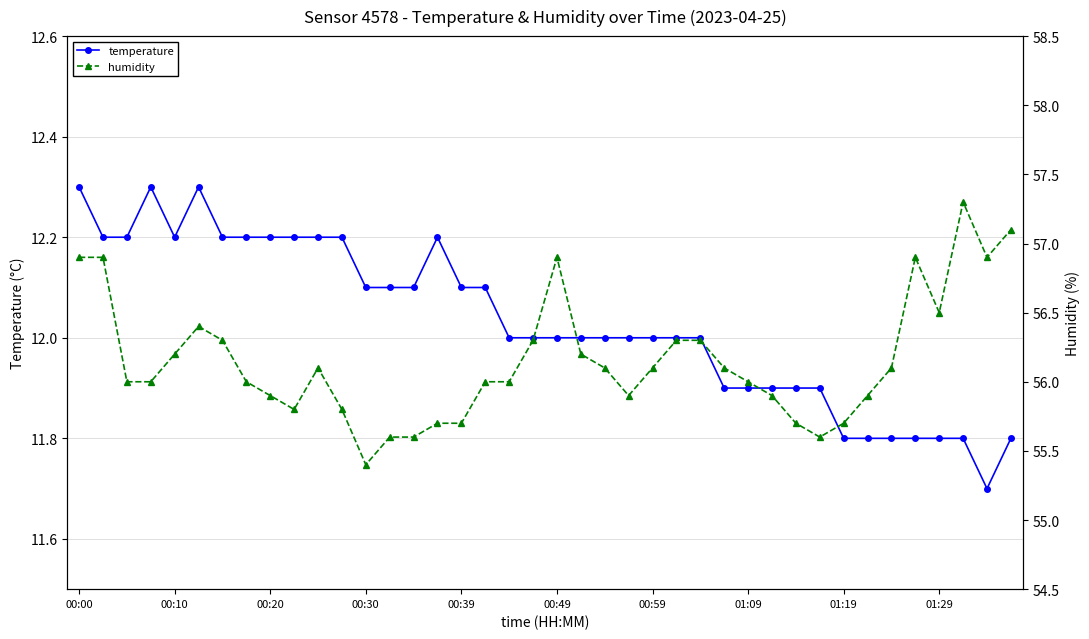

At which label is temperature closest to 12?

18